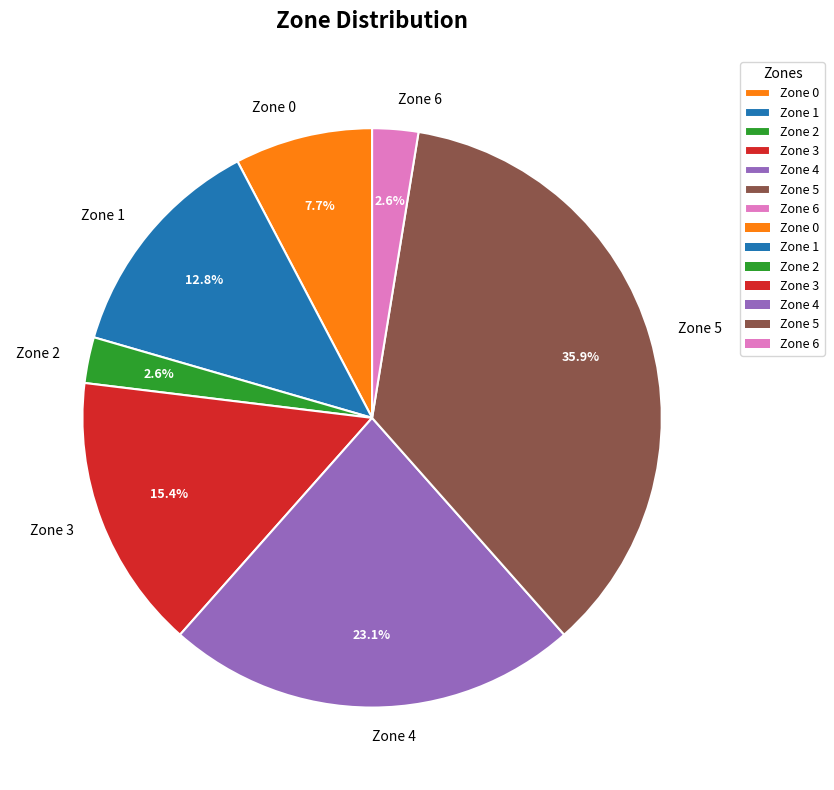

Which category has the biggest portion of the pie?

Zone 5